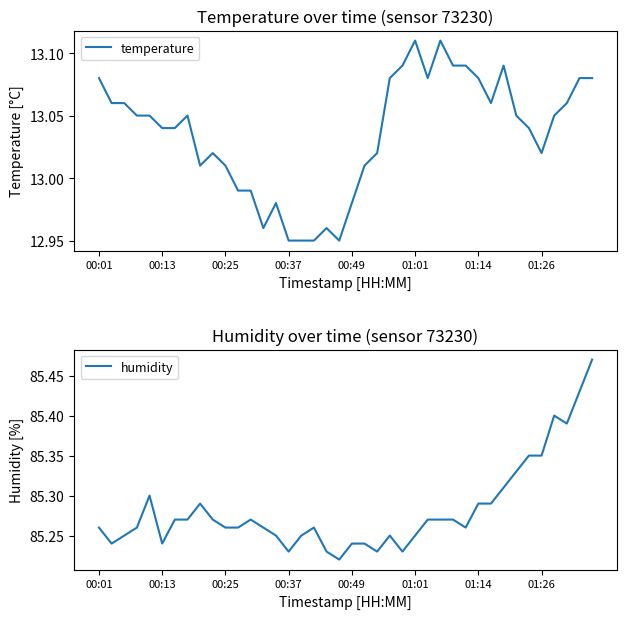

In temperature, how many points are lower than both neighbors (excluding endpoints)?

6